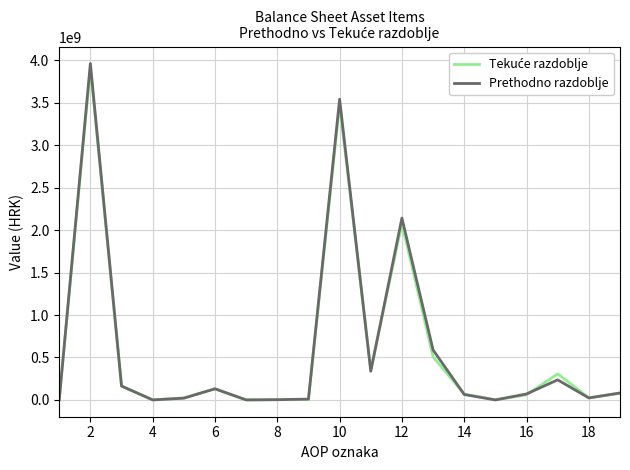

Which series has the widest spread of values?

Prethodno razdoblje